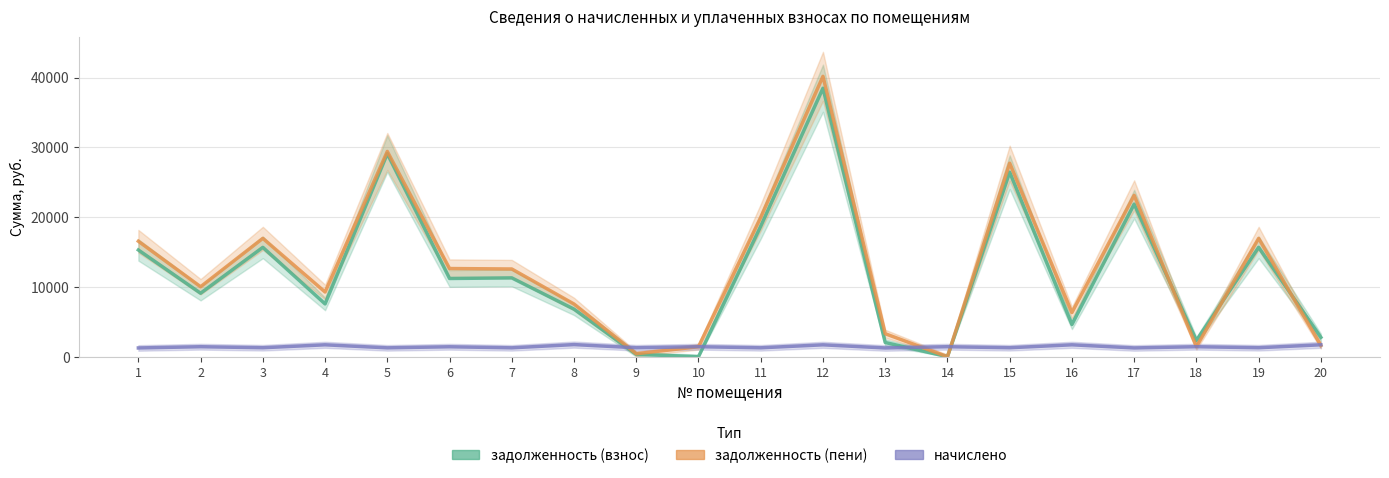

List the labels in order of начислено value, largest first.

8, 20, 4, 16, 12, 2, 10, 14, 18, 6, 3, 15, 19, 9, 11, 7, 5, 17, 1, 13